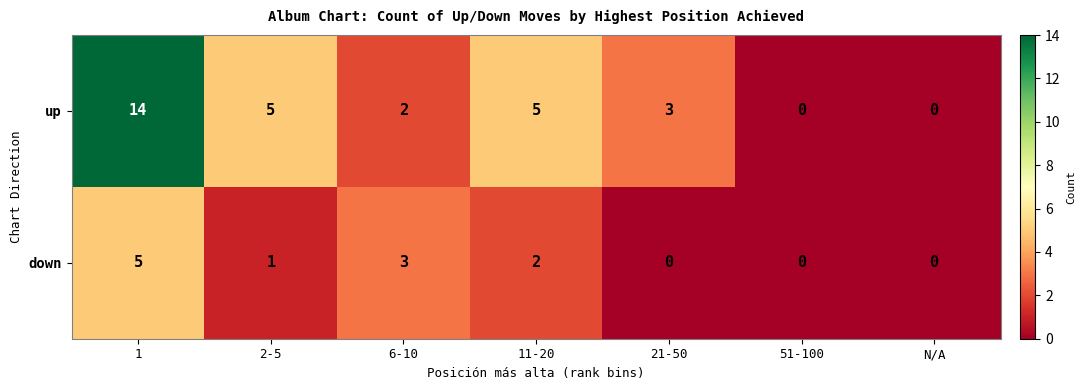

What value does the down series have at 1?

5